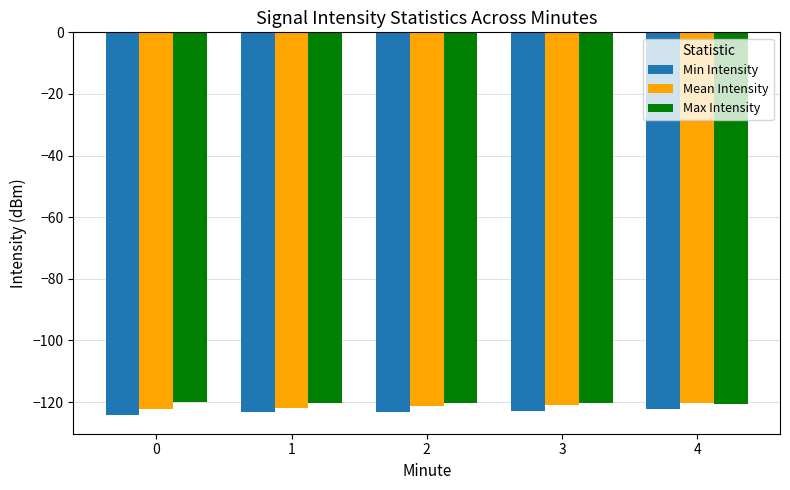

How many bars are there in each group?

3